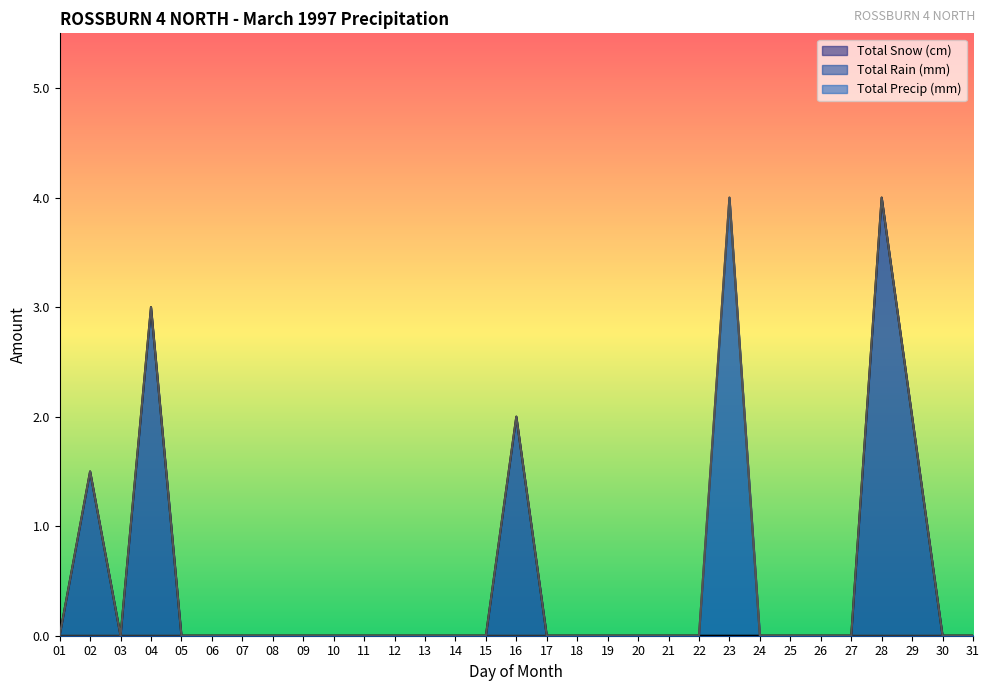

Which series has the largest total across all categories?

Total Precip (mm)